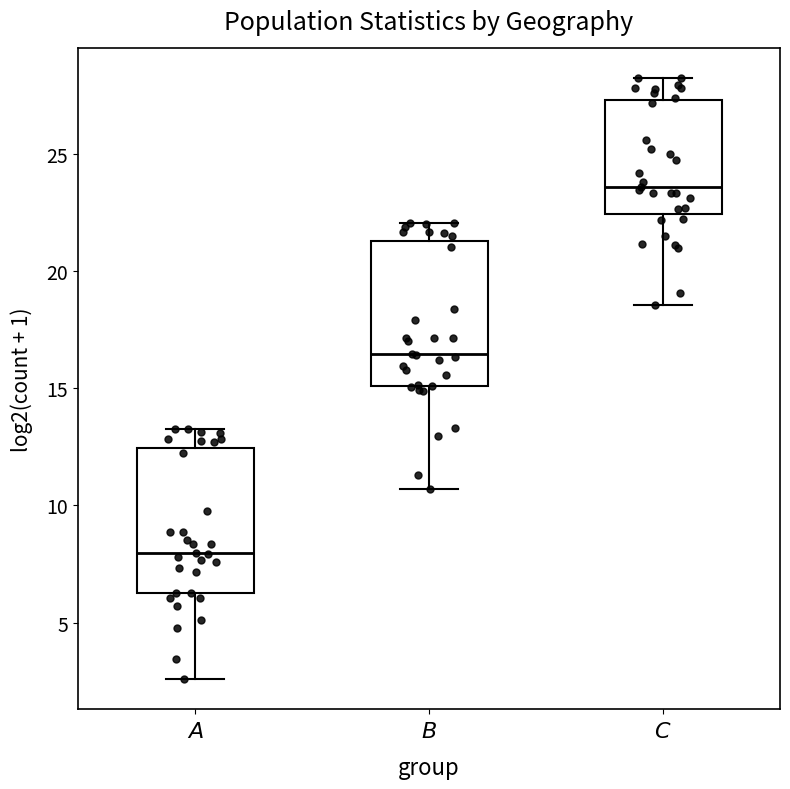

Reading left to right, read every box against the y-axis: the position of its median line, the range the box covers, and the ends of its whiskers. The values are not printed on the chart, so give them approximately, as read against the axis.

$\mathit{A}$: median 8.0, box 6.5 to 12.5, whiskers 2.5 to 13.0
$\mathit{B}$: median 16.5, box 15.0 to 21.5, whiskers 10.5 to 22.0
$\mathit{C}$: median 23.5, box 22.5 to 27.5, whiskers 18.5 to 28.0